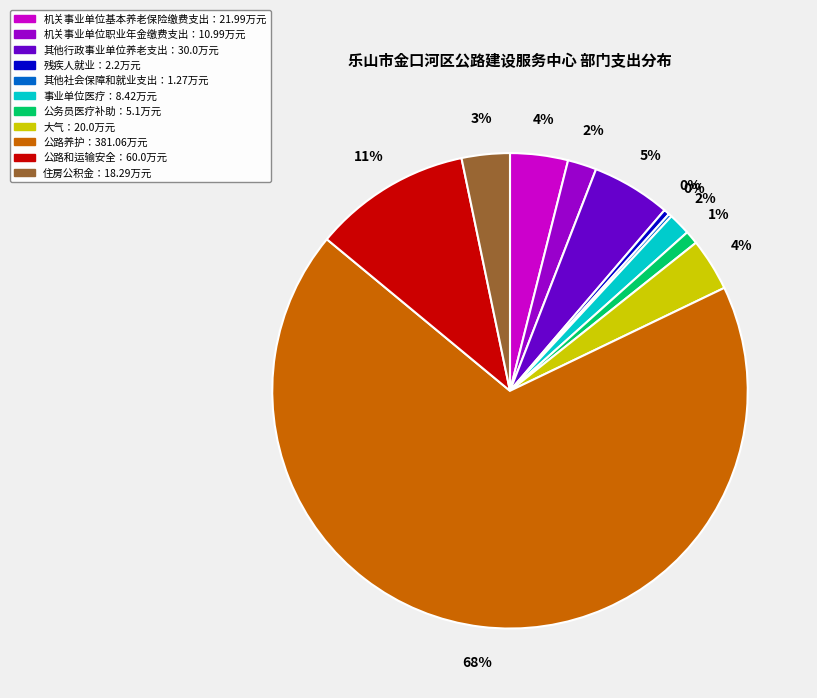

To the nearest percent, what is the average slice percentage?

9%